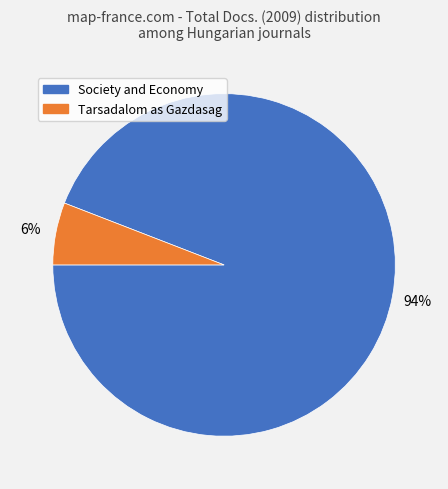

Is there a majority slice in this chart?

Yes